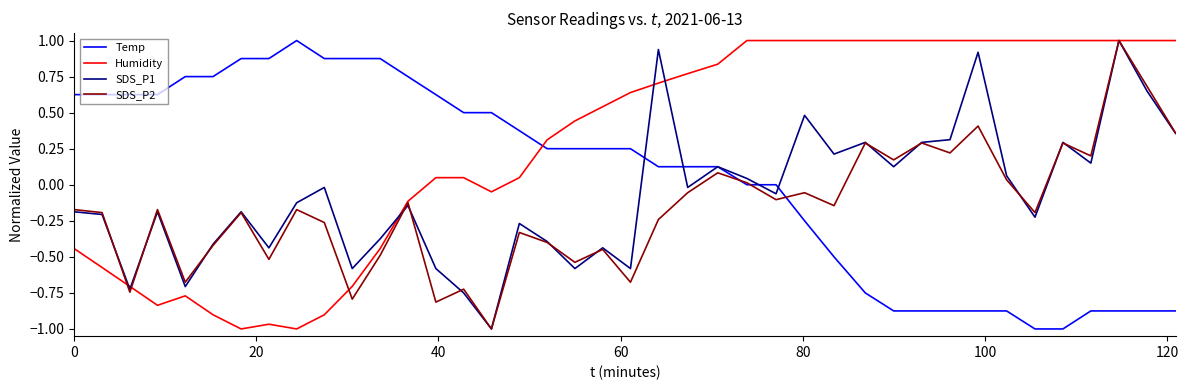

What is the greatest value displayed?

1.0